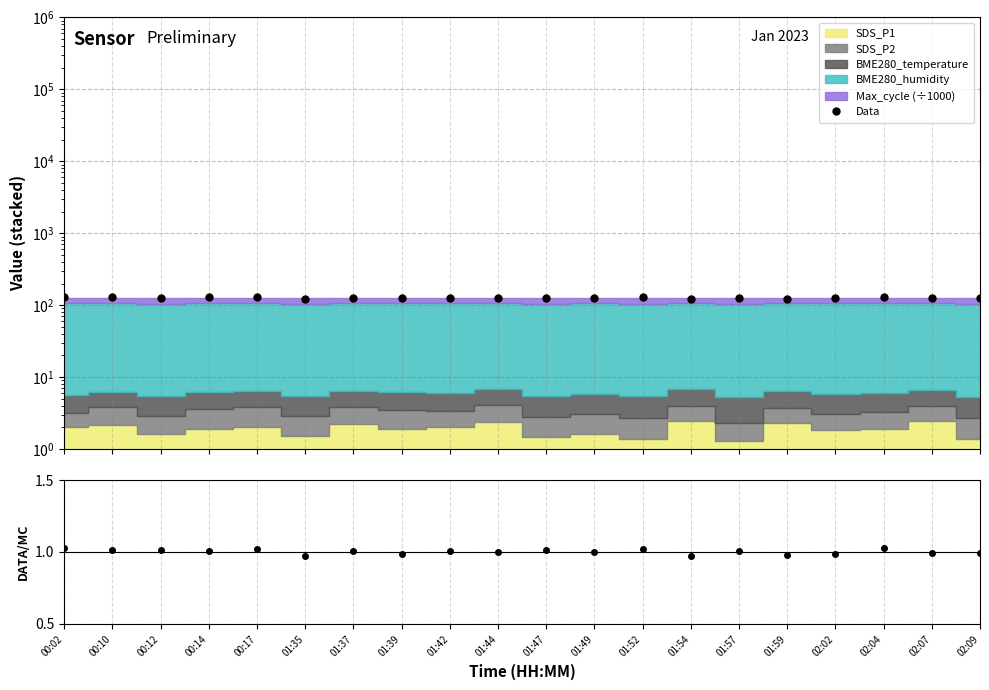

Is it true that the value at 01:44 is 196.9?

False